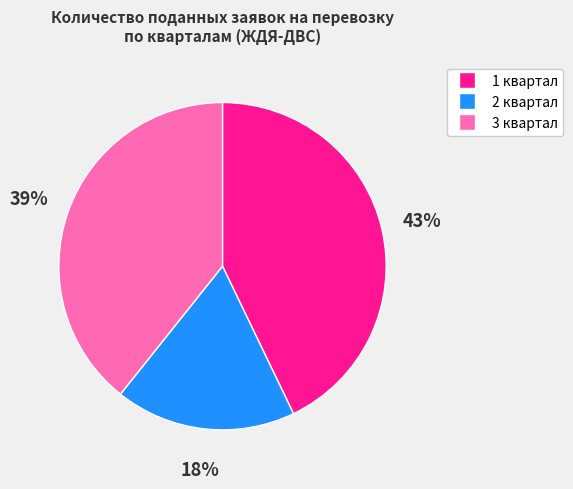

Rank the categories by value from lowest to highest.

2 квартал, 3 квартал, 1 квартал